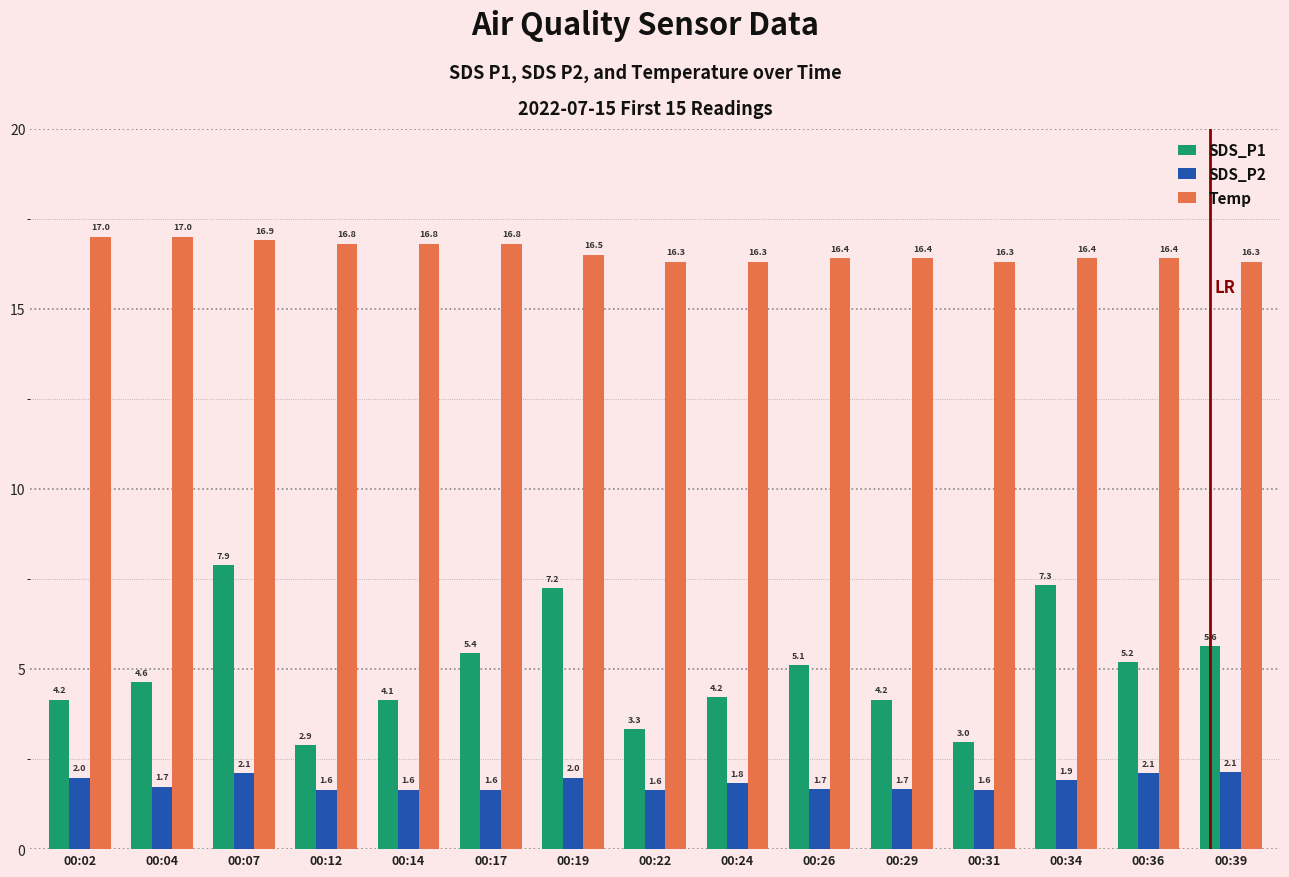

How many groups of bars are there?

15